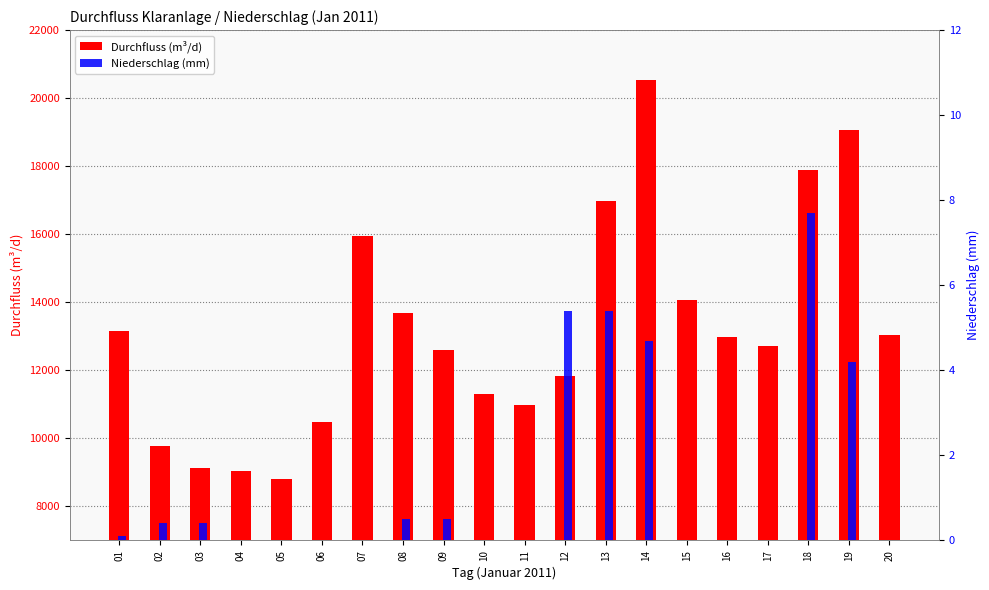

What is the spread (max minus min) of values at 02?

9765.6